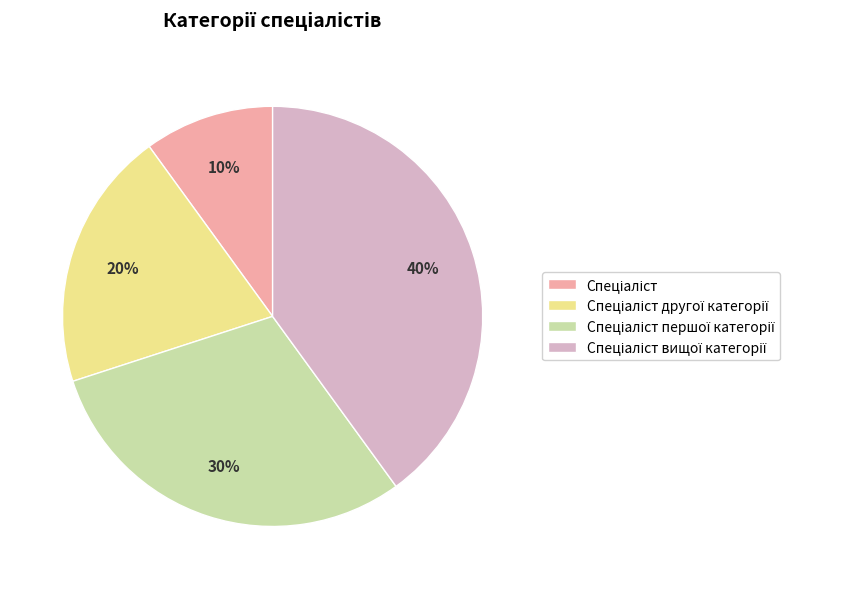

To the nearest percent, what is the average slice percentage?

25%